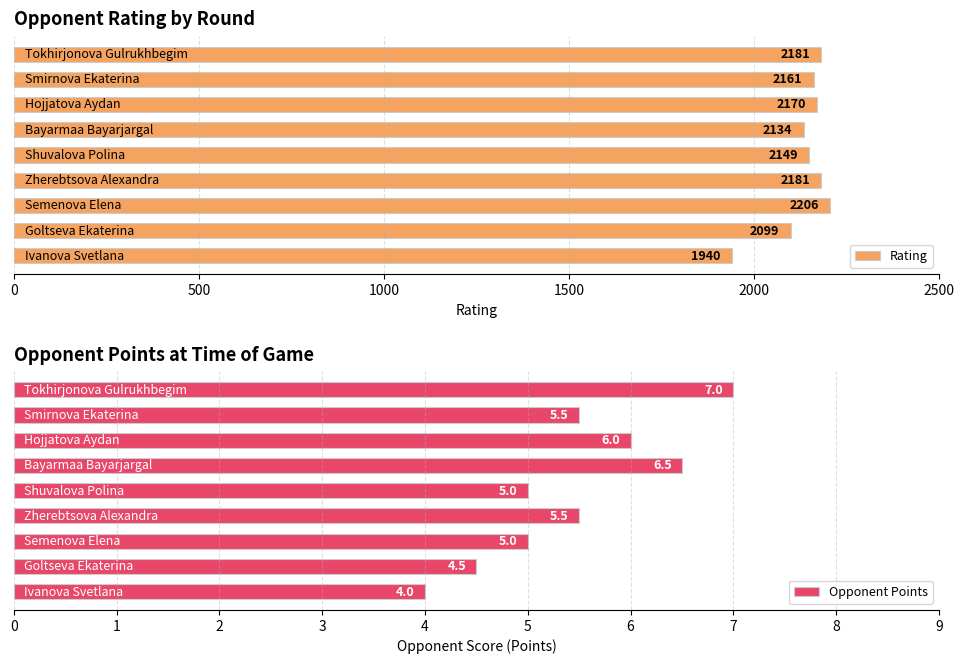

Count the Opponent Points values in the range 5 to 6.

5